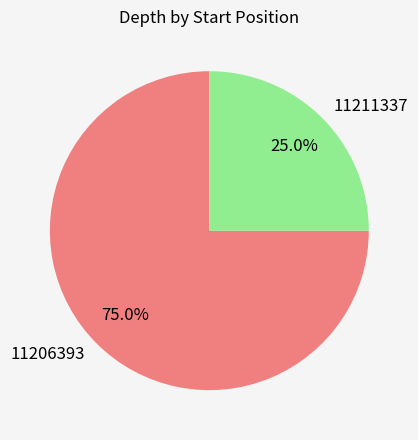

How many segments does this pie chart have?

2